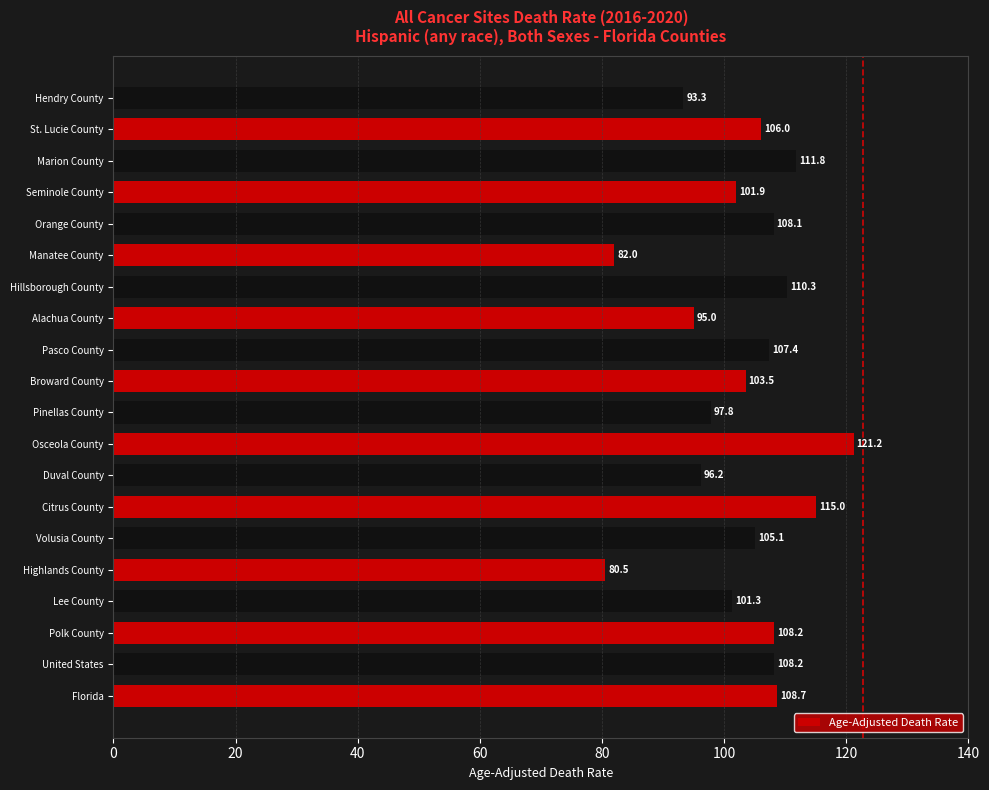

Are the bars horizontal?

Yes